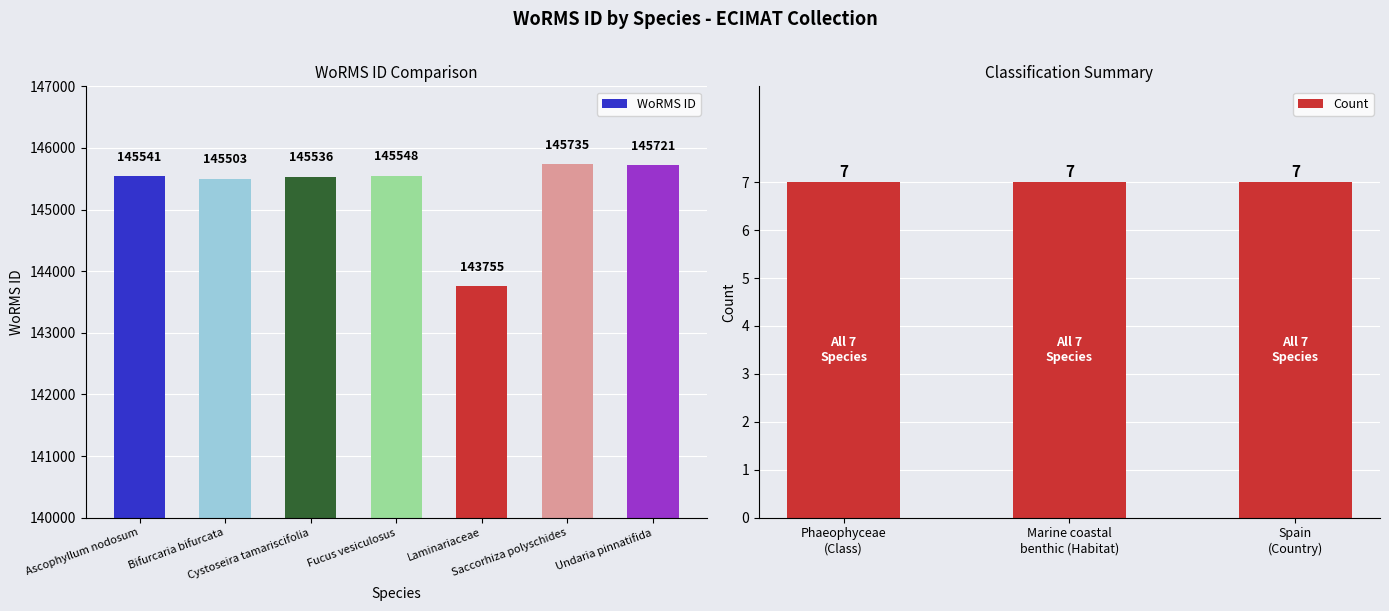

How many data points are above 145541?

3